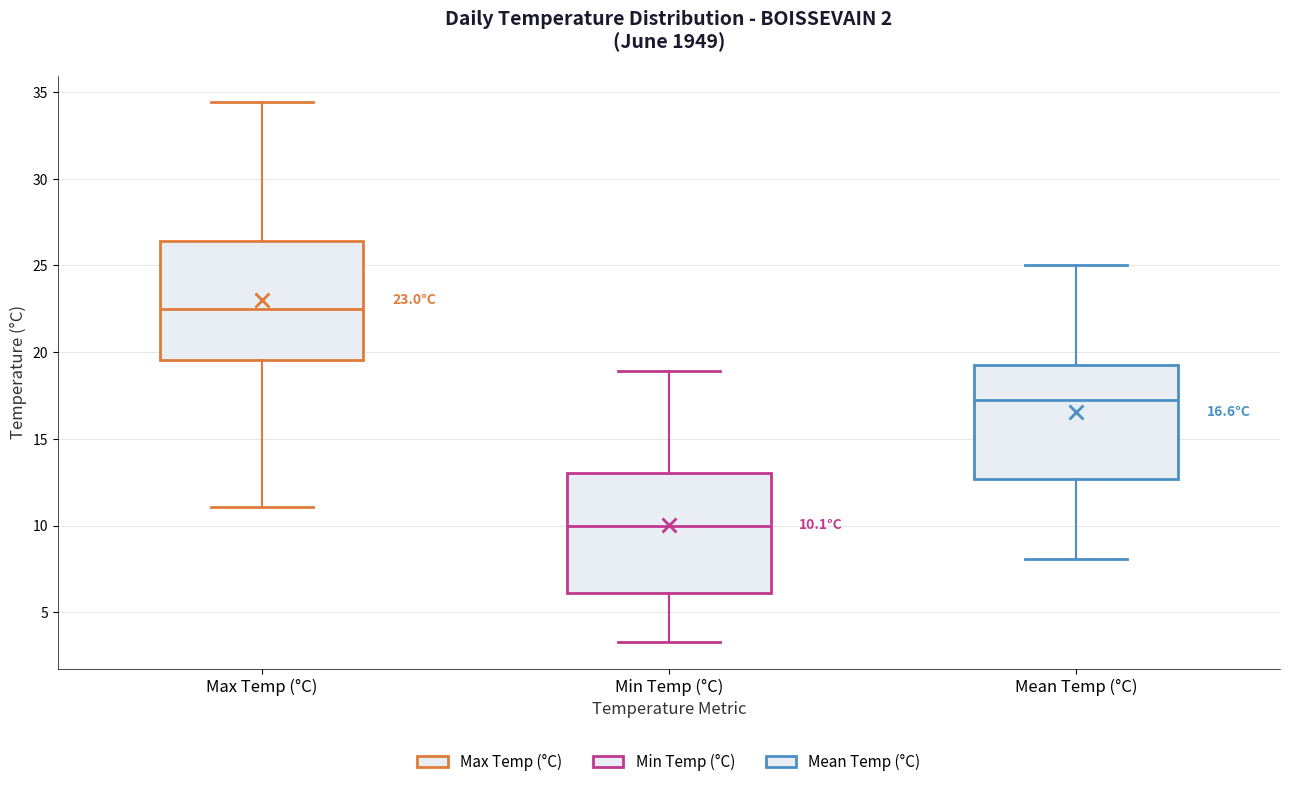

Which box has the lowest median line?

Min Temp (°C)